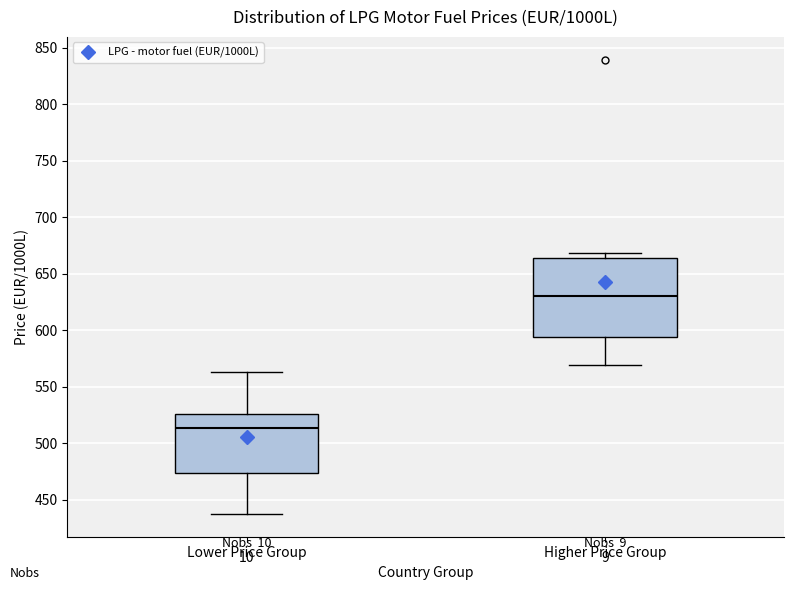

Which box has the highest median line?

Higher Price Group